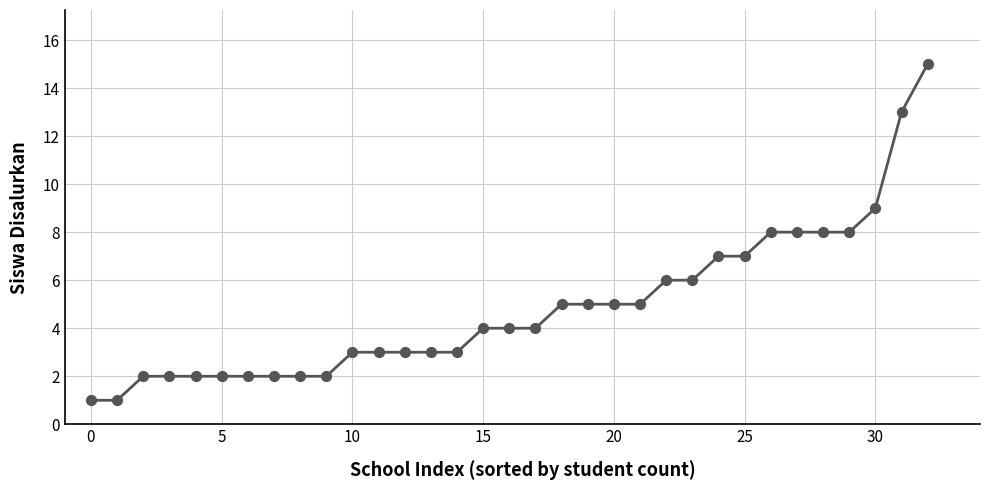

What is the difference between the maximum and minimum values?

14